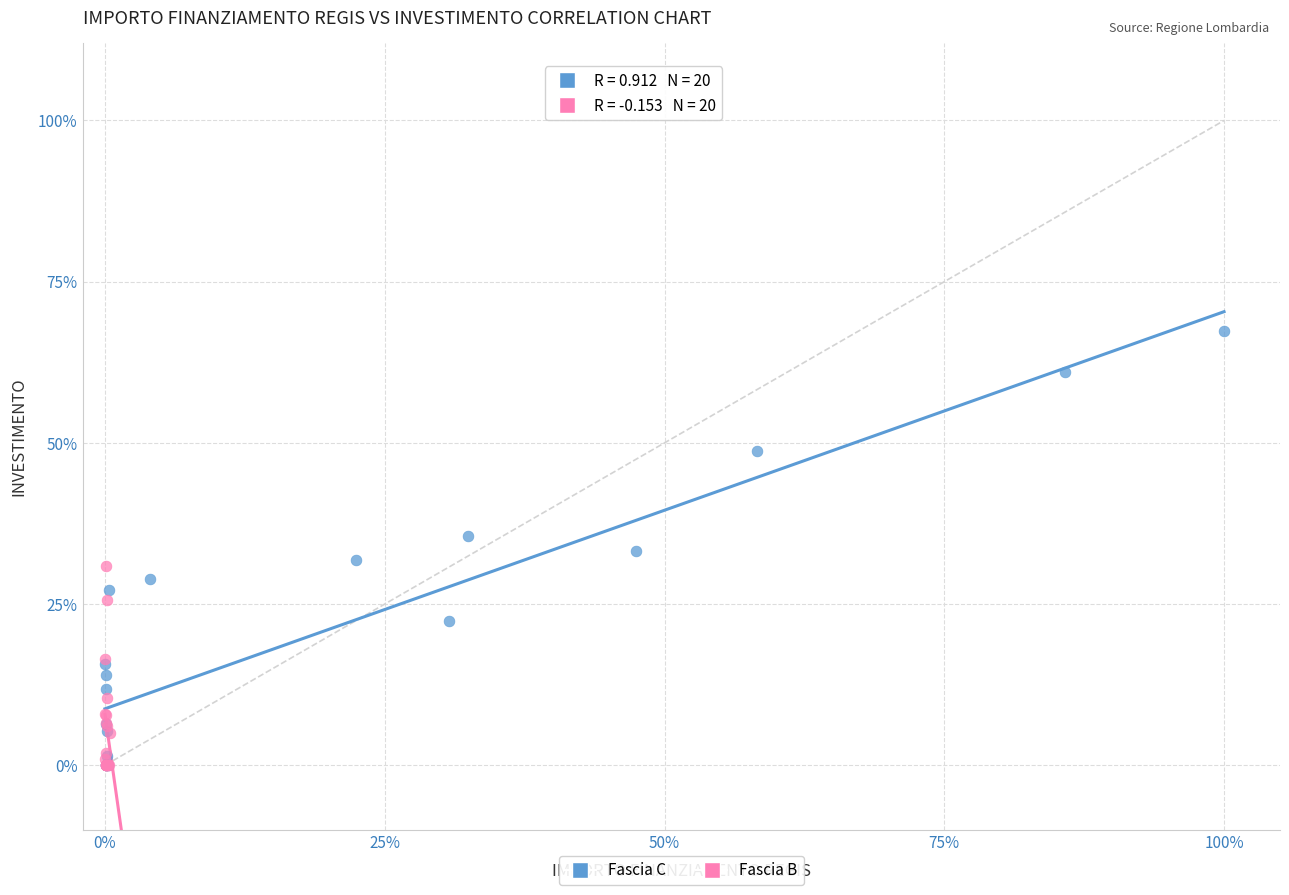

Which series has the largest Y range (max minus min)?

Fascia C